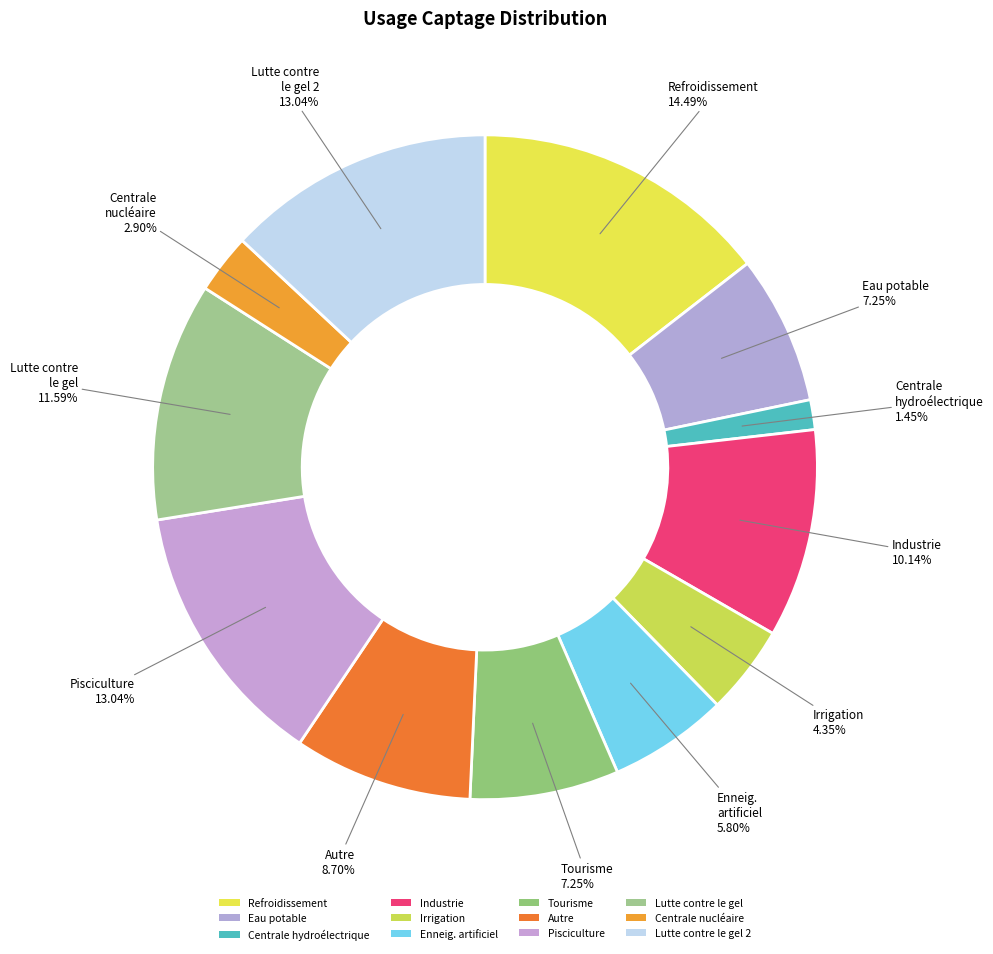

Count the number of slices in the pie.

12